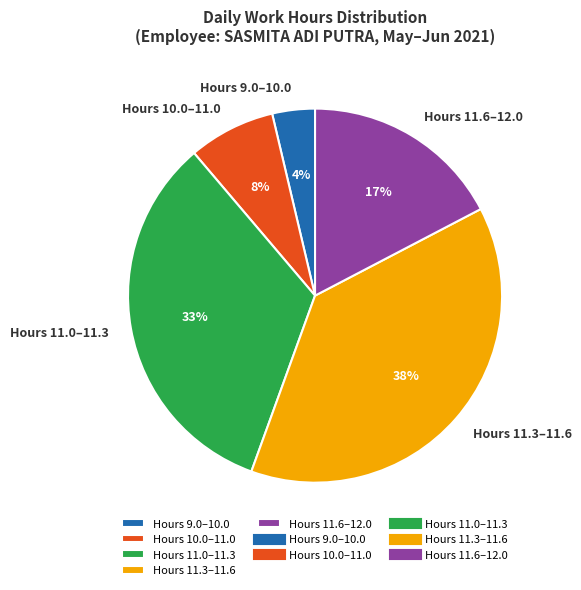

To the nearest percent, what is the average slice percentage?

20%